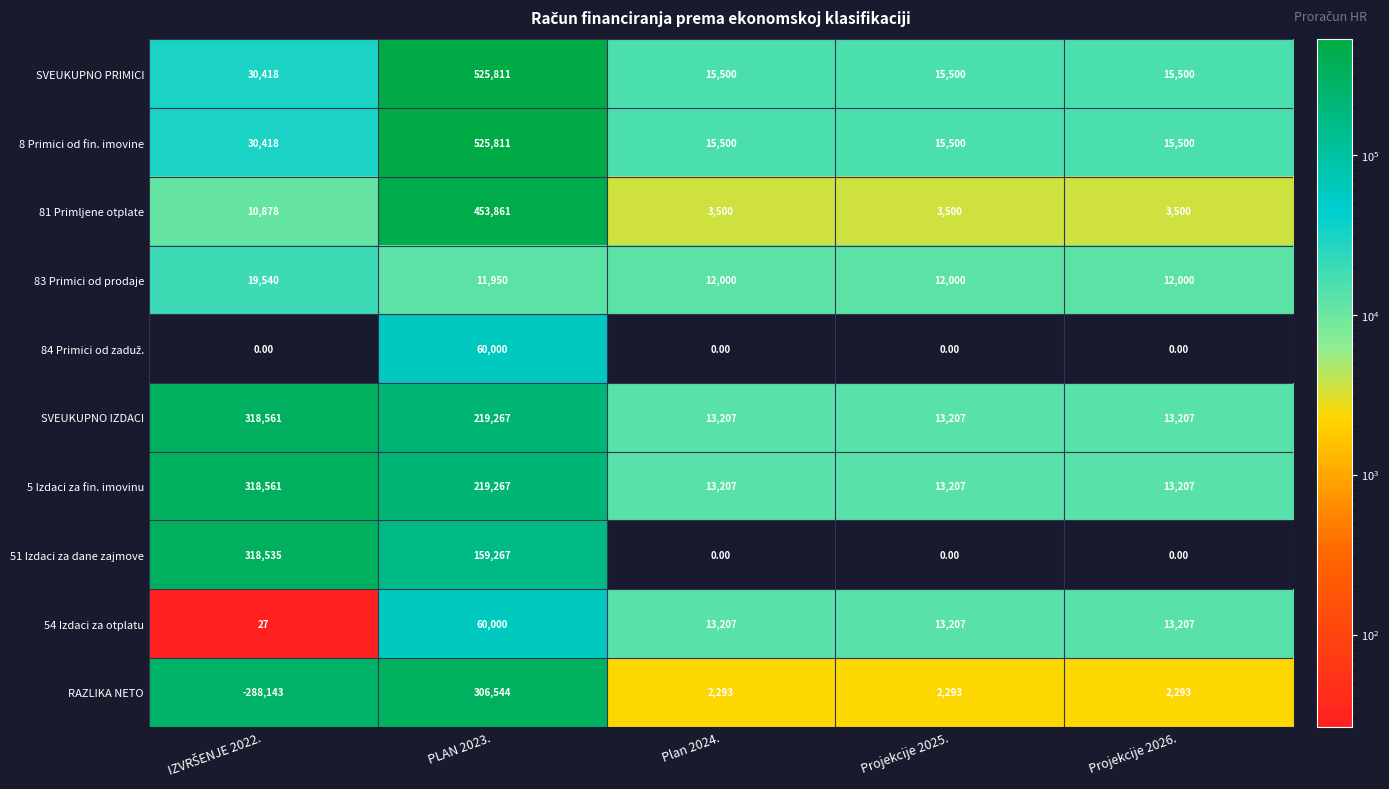

How many distinct data groups are displayed?

10